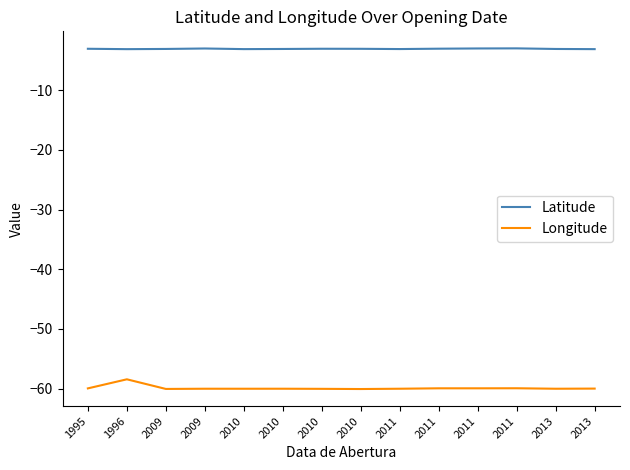

Does the chart have visible grid lines?

No